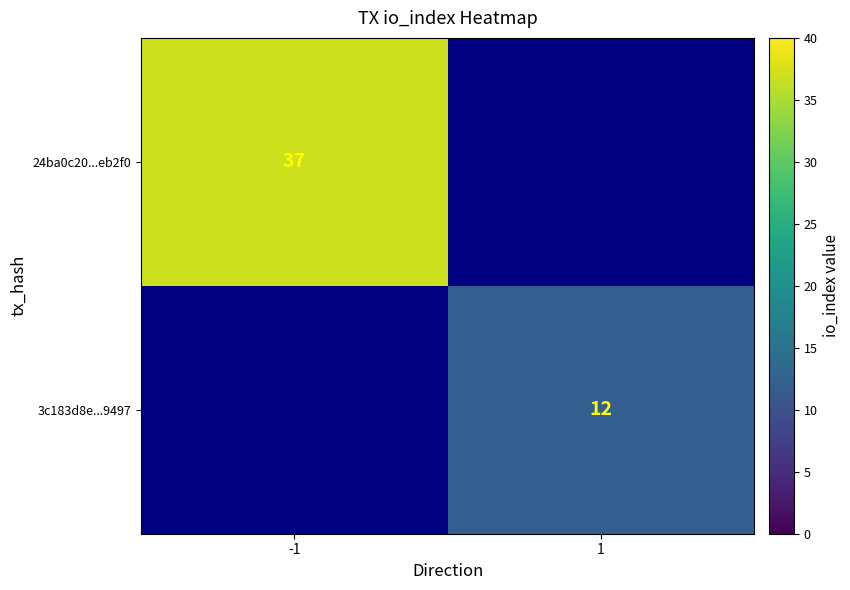

The 24ba0c20...eb2f0 series shows 37 at -1. True or false?

True